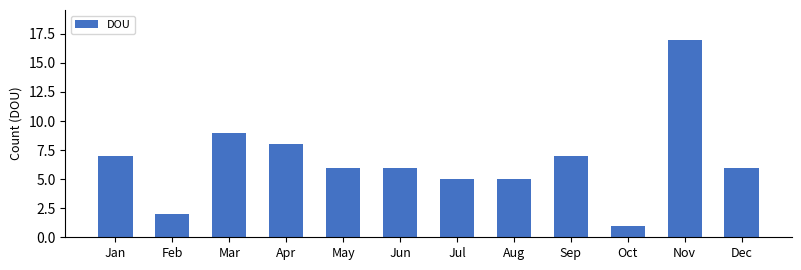

Between Apr and Jun, which is larger?

Apr